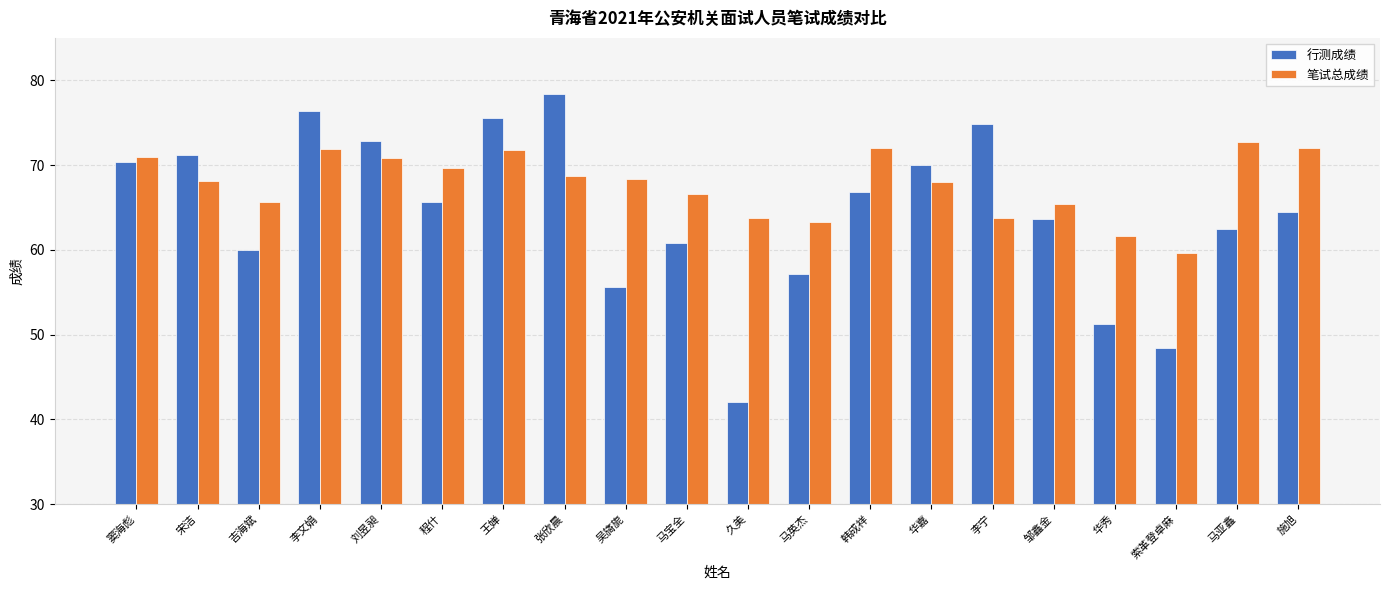

Read the 行测成绩 value at 程什.

65.6